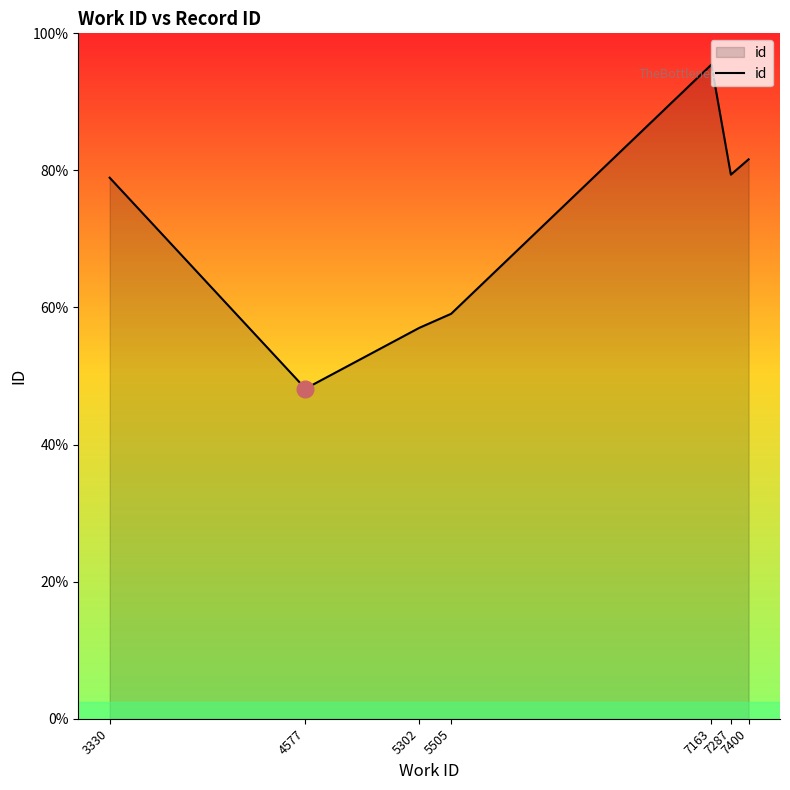

List the labels in order of value, largest first.

7163, 7400, 7287, 3330, 5505, 5302, 4577